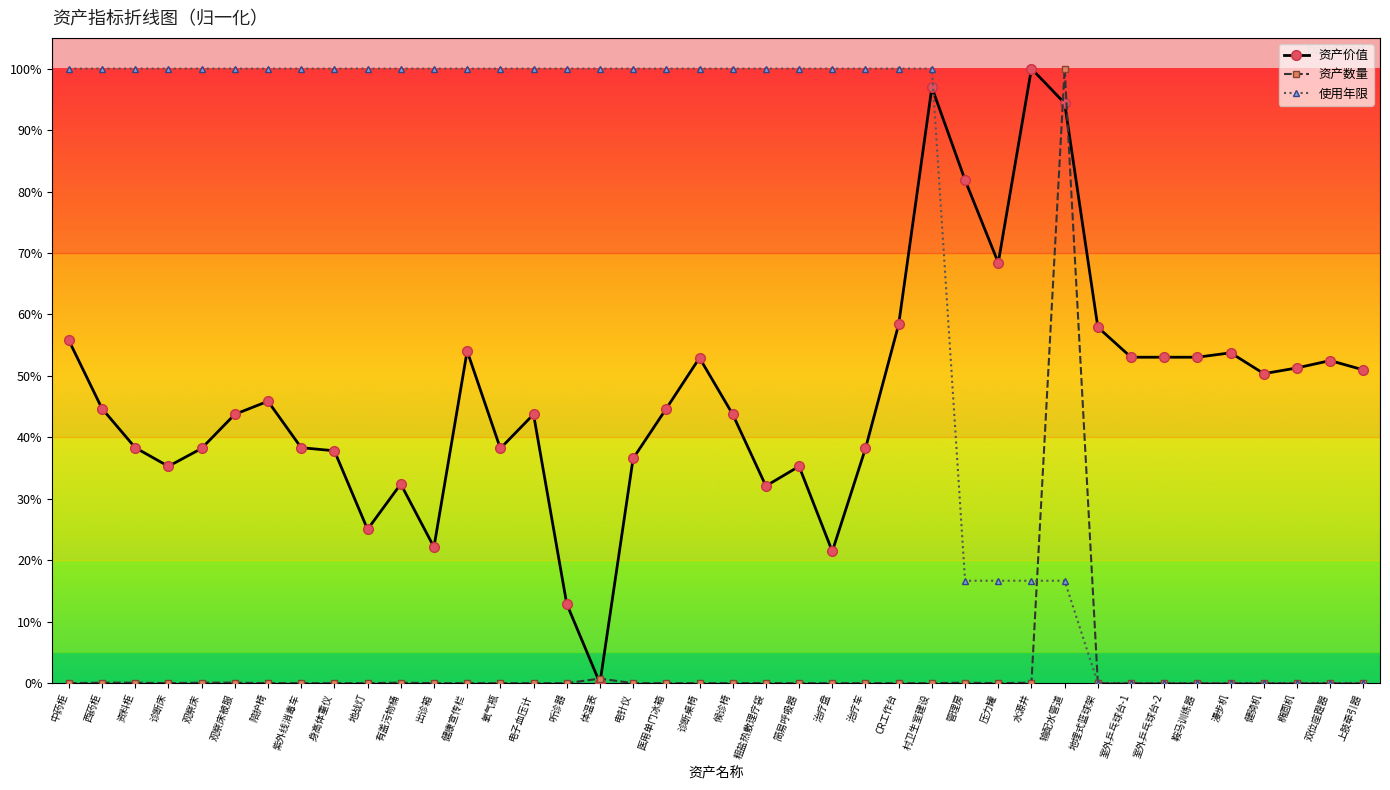

What is the value of the 资产价值 point at the 30th from the left?

1.0